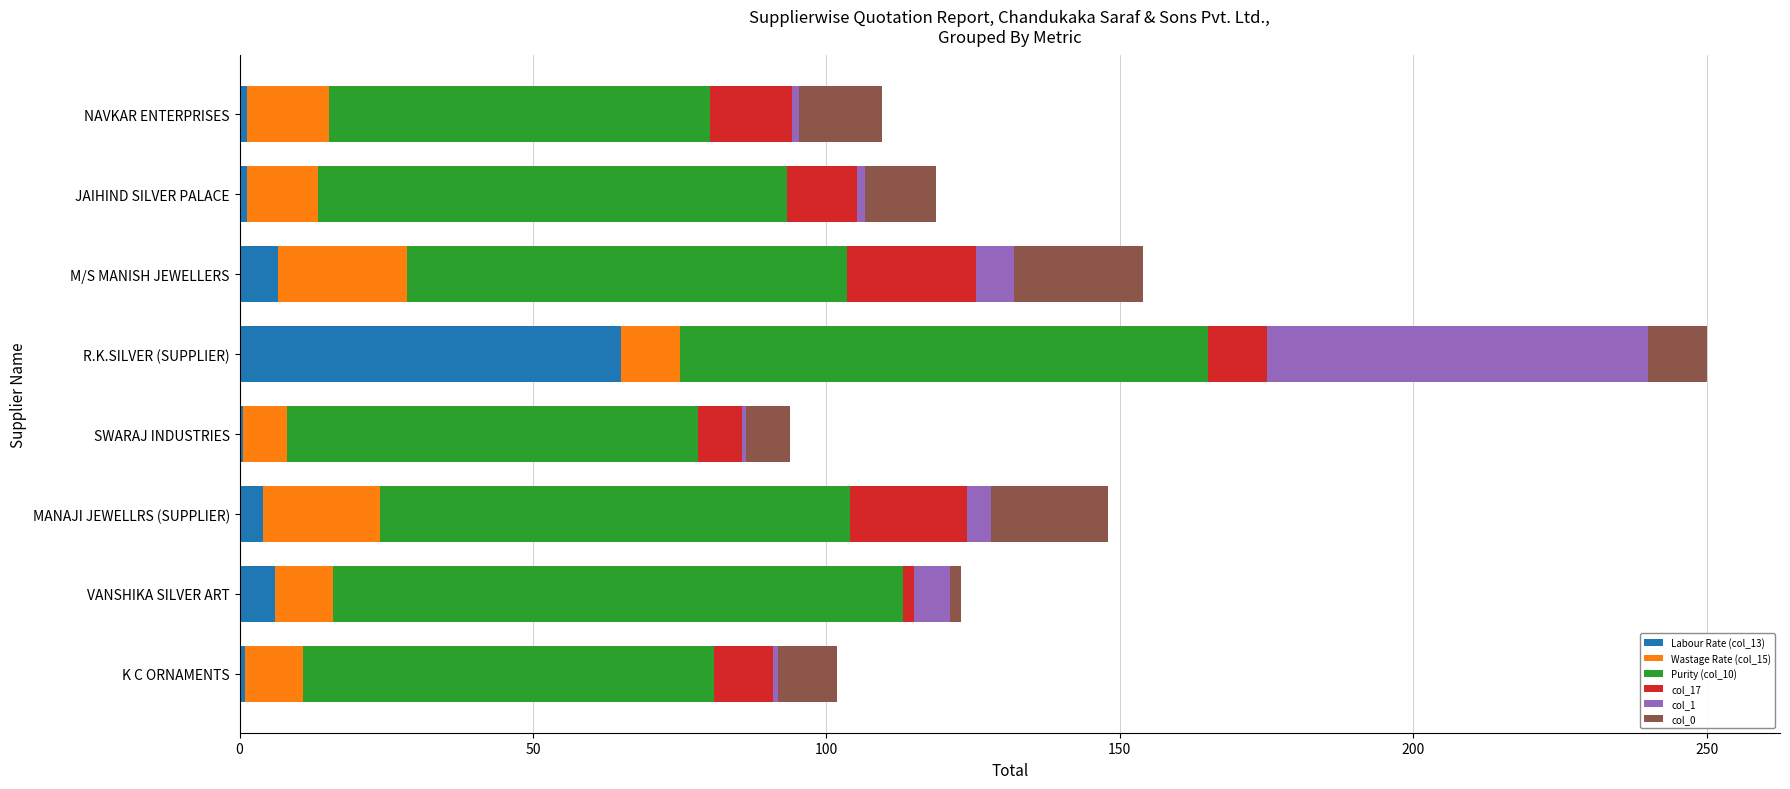

What are all the series names shown in the legend?

Labour Rate (col_13), Wastage Rate (col_15), Purity (col_10), col_17, col_1, col_0